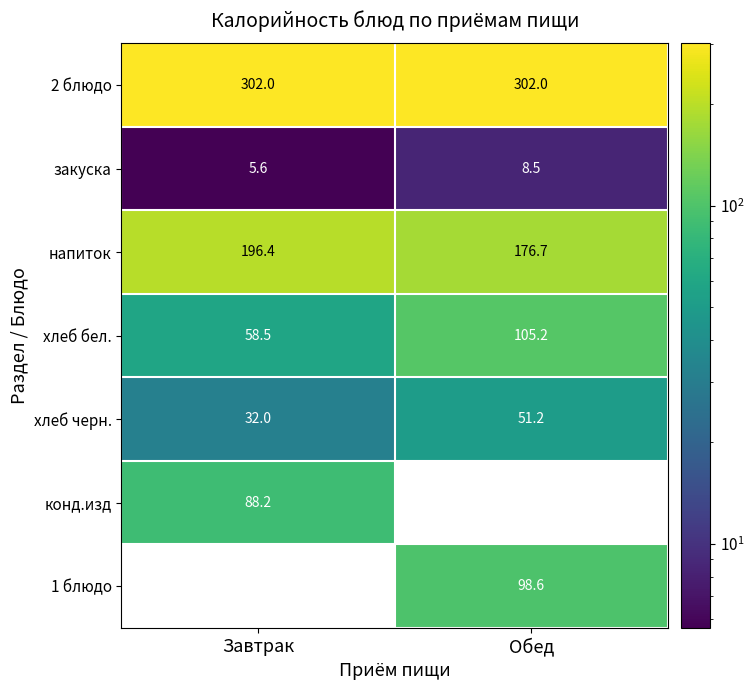

The value of закуска at Обед is 8.5. True or false?

True